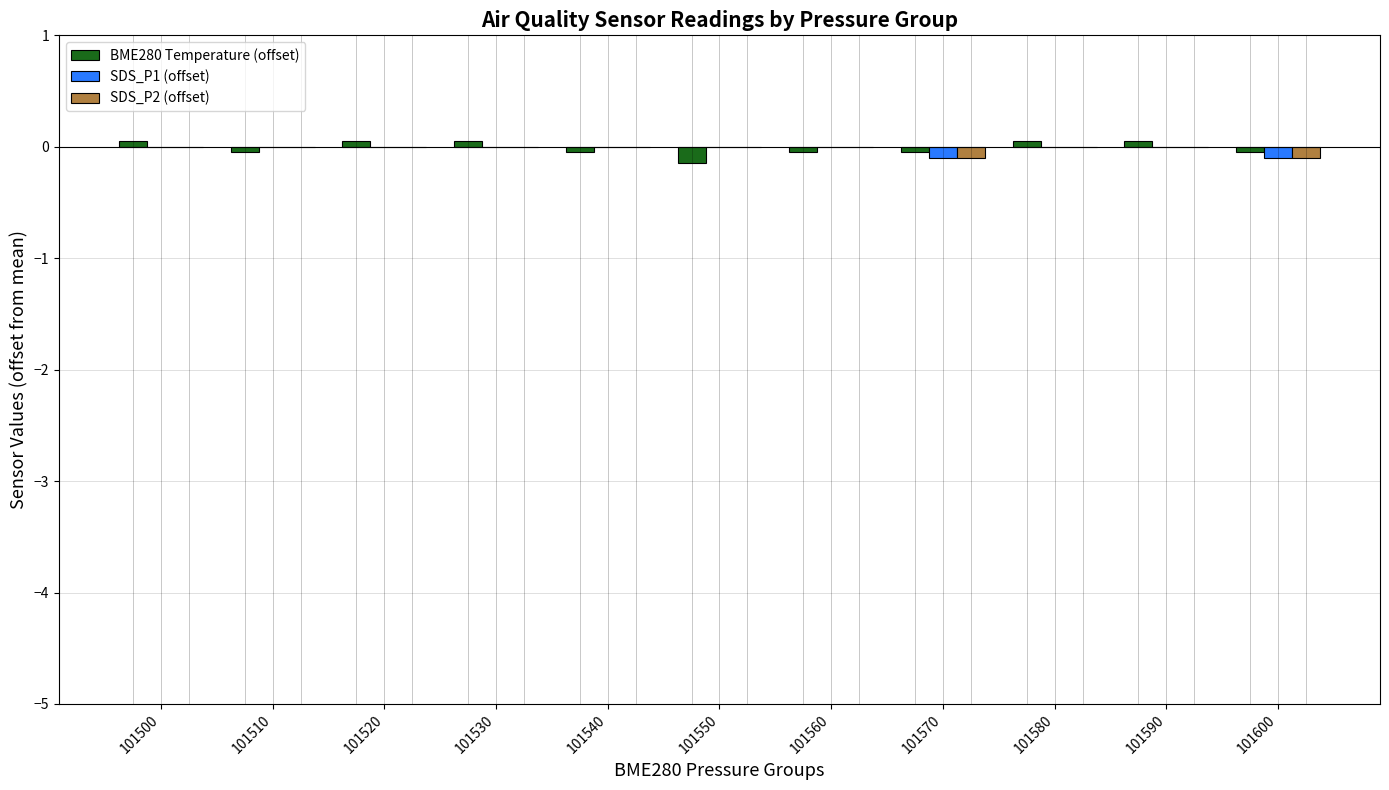

Is the value of BME280 Temperature (offset) at 101550 greater than the value of SDS_P1 (offset) at 101550?

No